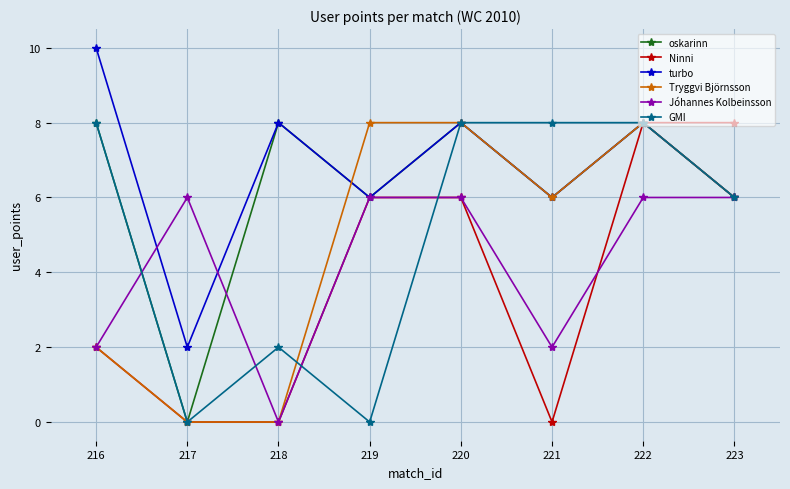

Reading left to right, what are all the values shown in this chart?

oskarinn: 216=8	217=0	218=8	219=6	220=8	221=6	222=8	223=6
Ninni: 216=2	217=0	218=0	219=6	220=6	221=0	222=8	223=8
turbo: 216=10	217=2	218=8	219=6	220=8	221=6	222=8	223=6
Tryggvi Björnsson: 216=2	217=0	218=0	219=8	220=8	221=6	222=8	223=6
Jóhannes Kolbeinsson: 216=2	217=6	218=0	219=6	220=6	221=2	222=6	223=6
GMI: 216=8	217=0	218=2	219=0	220=8	221=8	222=8	223=6